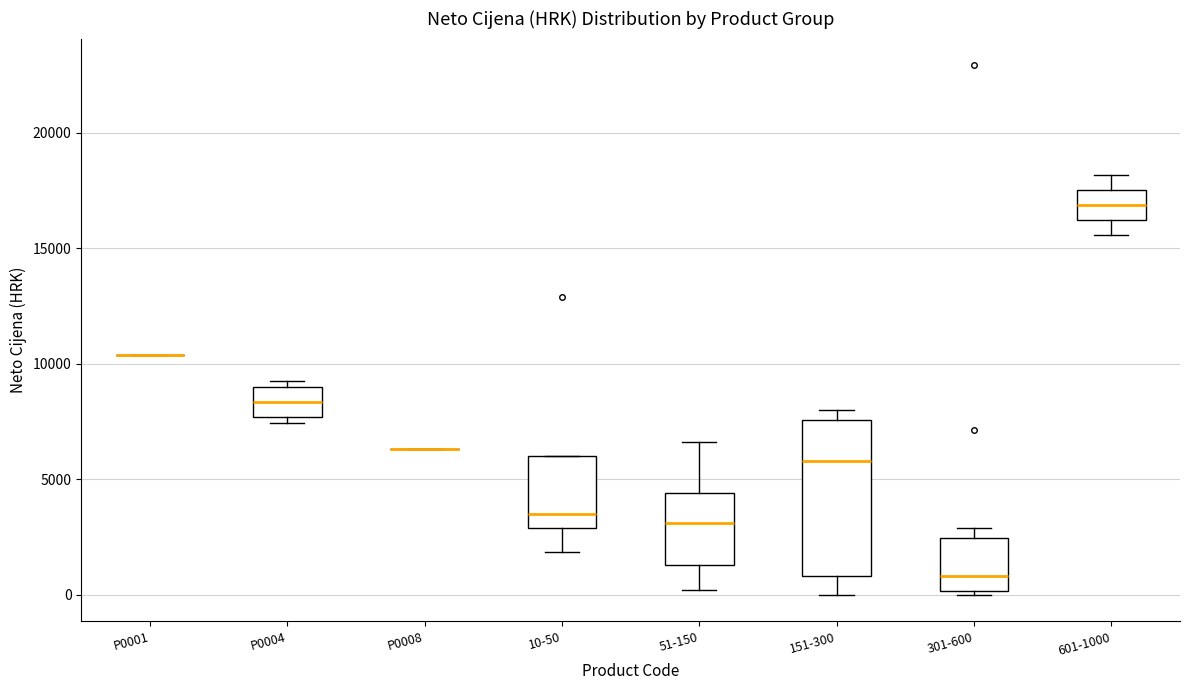

Reading left to right, transcribe this box plot: for each box, give where its median line is, the range the box spans, and where its two whiskers end, as read against the y-axis. The values are not printed on the chart, so give them approximately, as read against the axis.

P0001: box collapsed to a line at 10500, whiskers 10500 to 10500
P0004: median 8500, box 7500 to 9000, whiskers 7500 (just below the box's lower edge) to 9500
P0008: box collapsed to a line at 6500, whiskers 6500 to 6500
10-50: median 3500, box 3000 to 6000, whiskers 2000 to 6000
51-150: median 3000, box 1500 to 4500, whiskers 0 to 6500
151-300: median 6000, box 1000 to 7500, whiskers 0 to 8000
301-600: median 1000, box 0 to 2500, whiskers 0 to 3000
601-1000: median 17000, box 16000 to 17500, whiskers 15500 to 18000